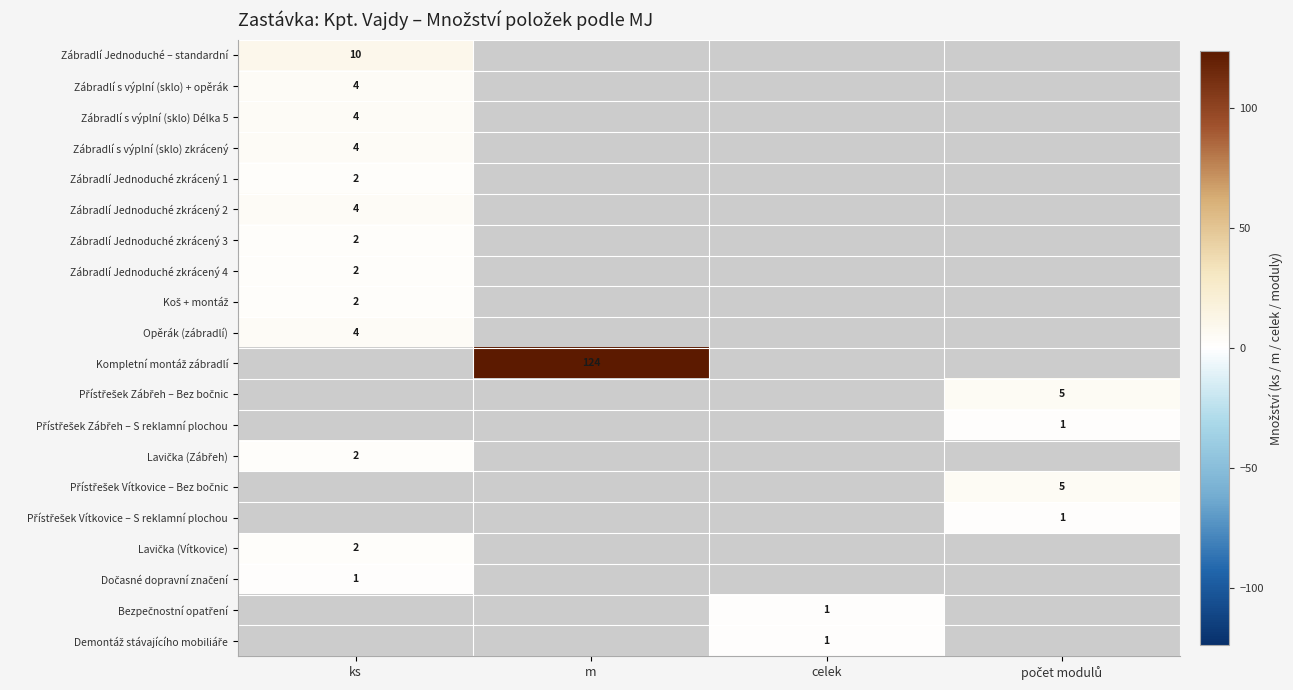

At which label is Zábradlí s výplní (sklo) Délka 5 closest to 4?

ks